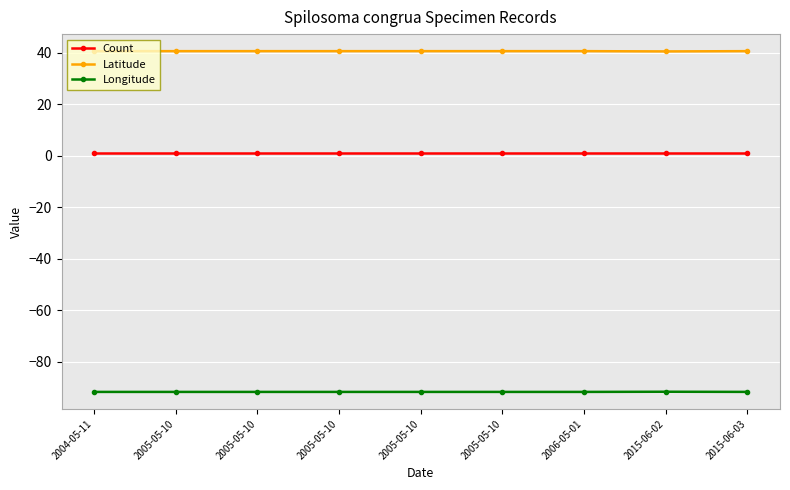

True or false: Latitude and Count intersect in this chart.

False